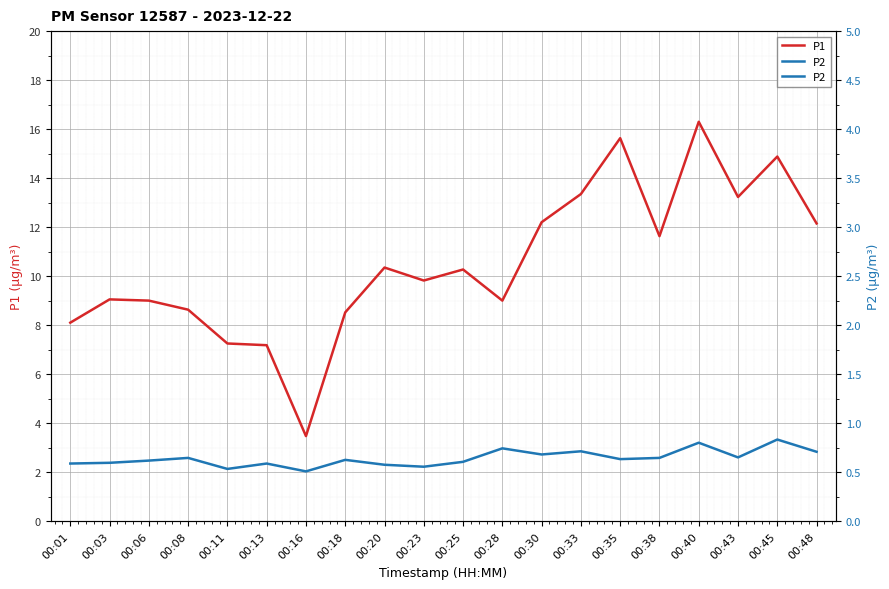

Rank the categories by P1 value from lowest to highest.

00:16, 00:13, 00:11, 00:01, 00:18, 00:08, 00:06, 00:28, 00:03, 00:23, 00:25, 00:20, 00:38, 00:48, 00:30, 00:43, 00:33, 00:45, 00:35, 00:40